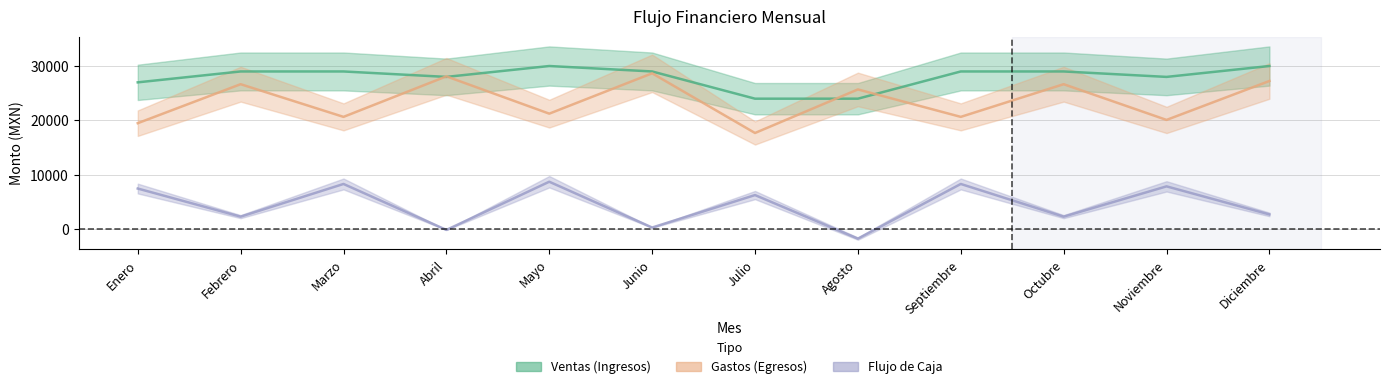

What is the average value of the Gastos (Egresos) Total series?

23575